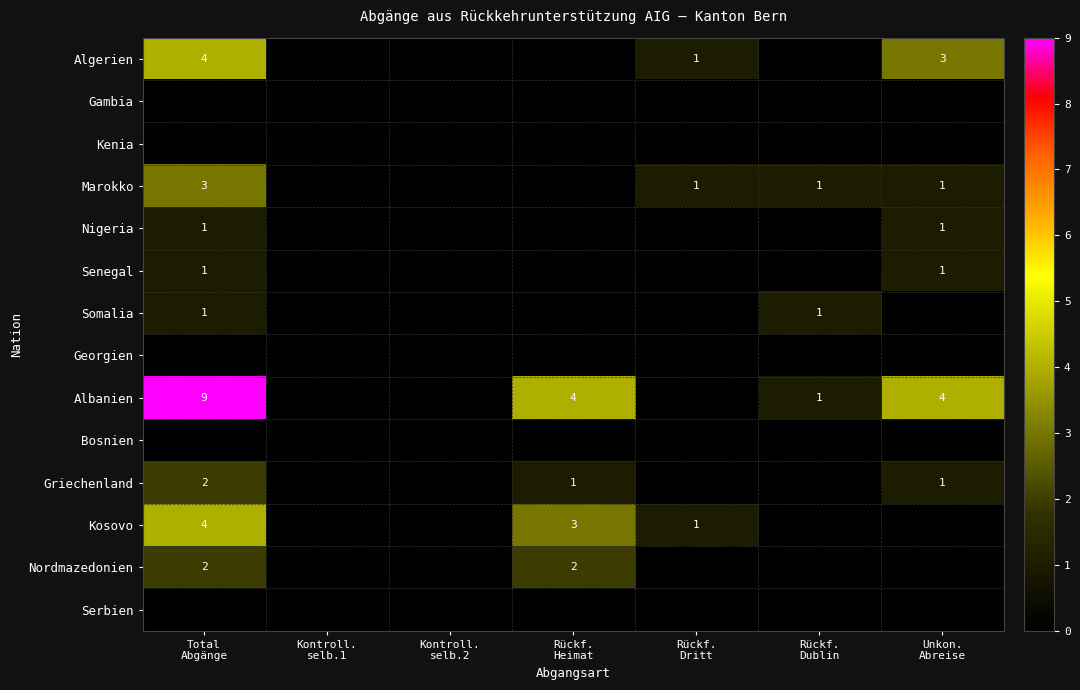

Is it true that Albanien equals -3 at Kontroll. selb.1?

False